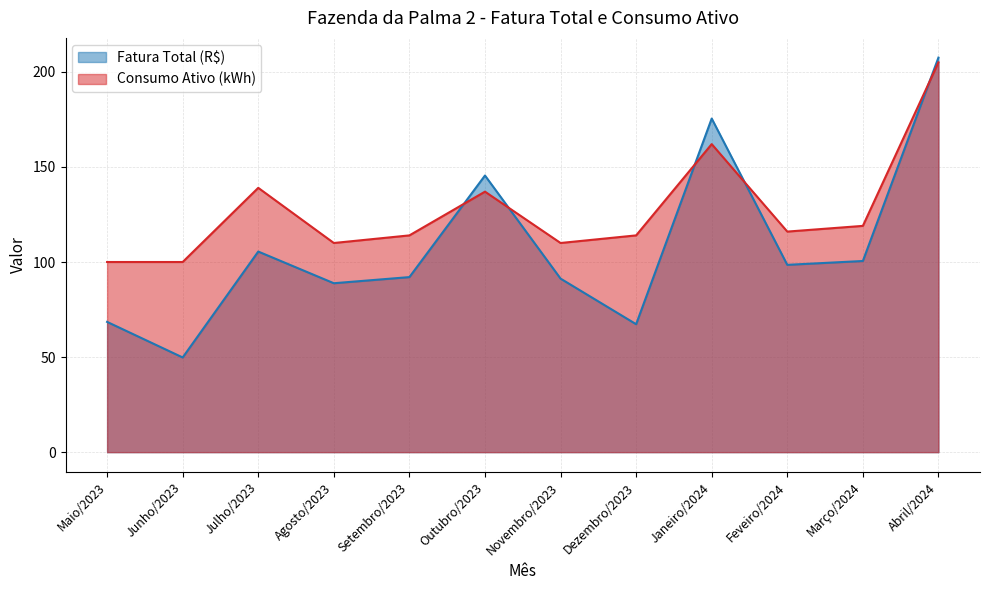

Reading right to left, what are all the values shown in this chart?

Fatura Total (R$): 207.5	100.5	98.5	175.4	67.3	91.3	145.5	92.1	88.8	105.5	49.8	68.5
Consumo Ativo (kWh): 205.0	119.0	116.0	162.0	114.0	110.0	137.0	114.0	110.0	139.0	100.0	100.0